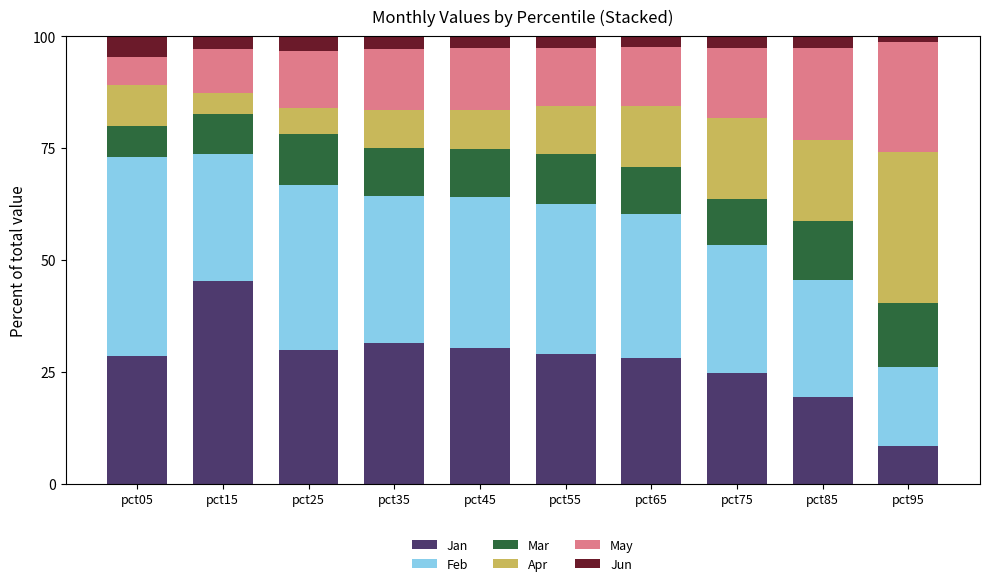

Which category has the highest value in the Jan series?

pct15